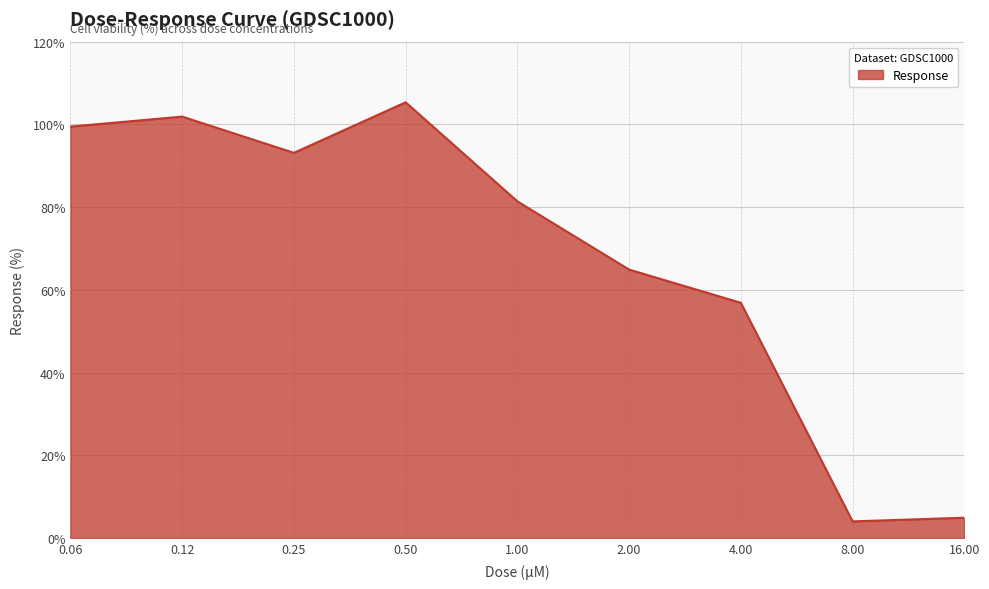

What is the minimum value shown in the chart?

4.0